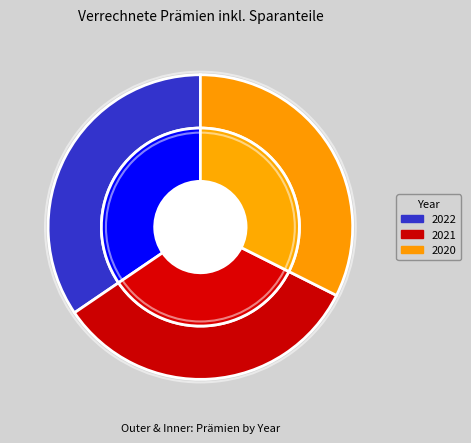

Approximately how many times larger is the value at 2022 compared to 2020?

1.1